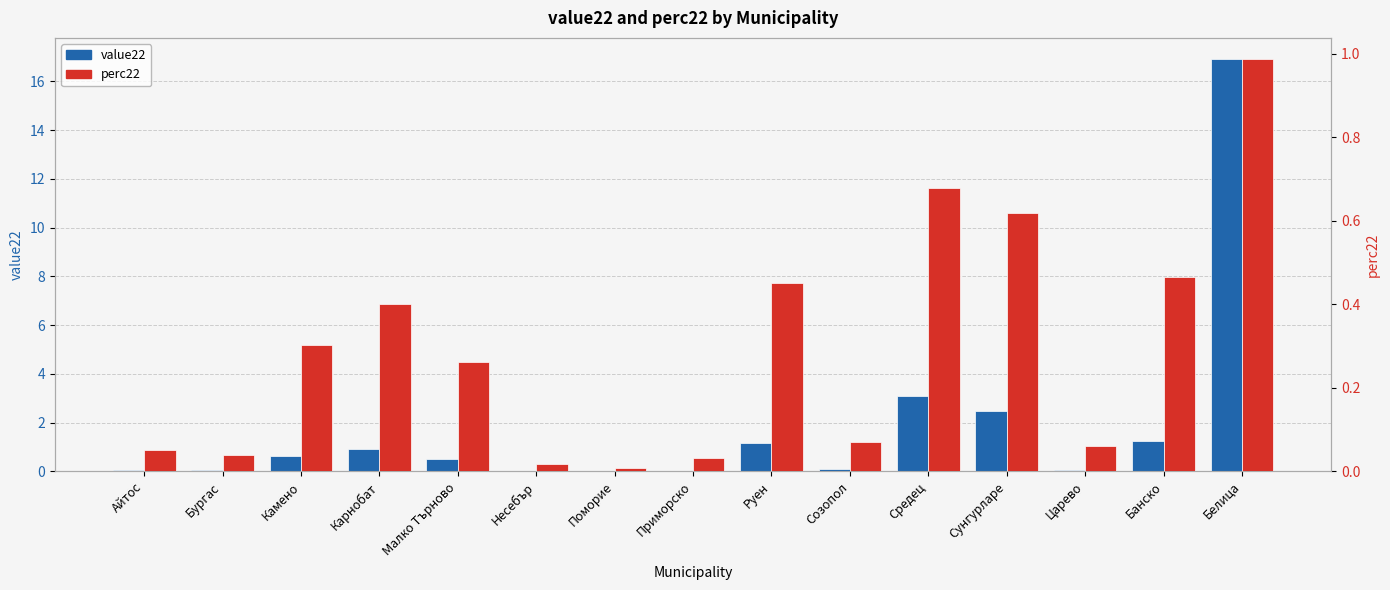

At which category is the sum across all series the highest?

Белица